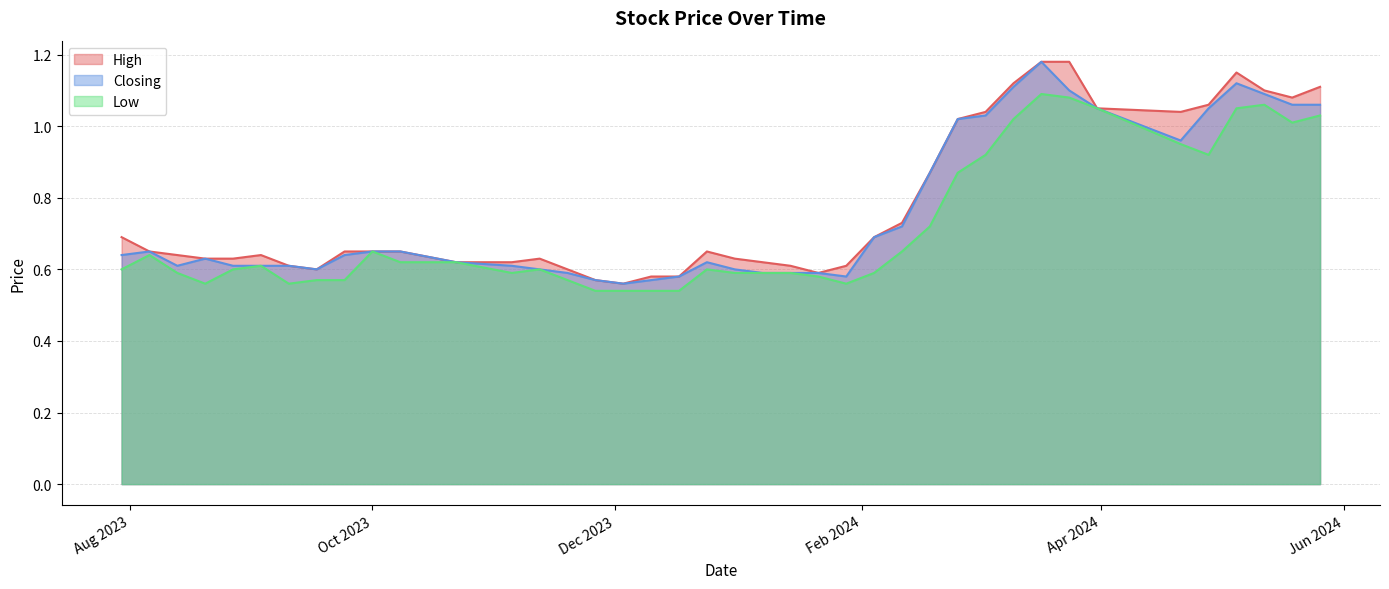

Rank the series by their average value, from lowest to highest.

Low, Closing, High